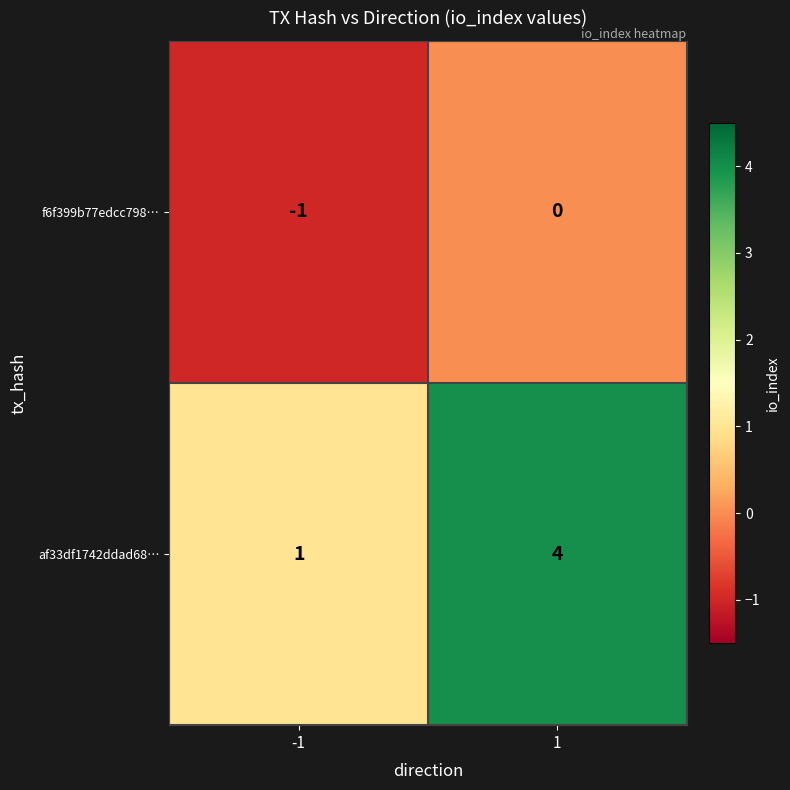

List the series in order of their overall mean, highest first.

af33df1742ddad68…, f6f399b77edcc798…